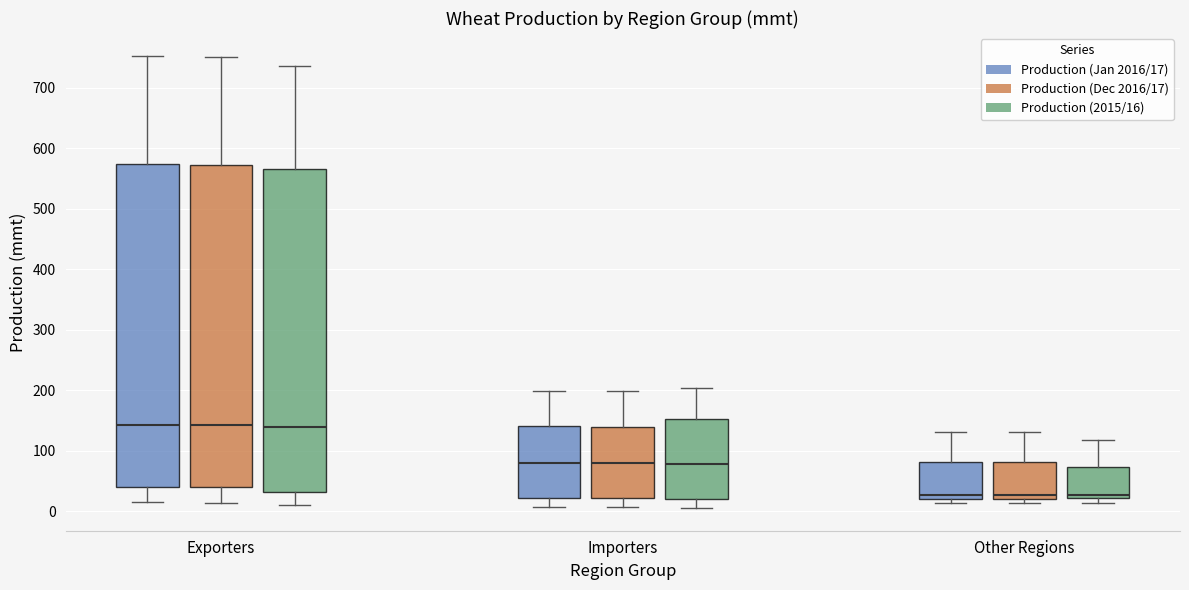

Where does the lower whisker of the box for Exporters (Production (Jan 2016/17)) end on the y-axis? The values are not printed on the chart, so give them approximately, as read against the axis.

20